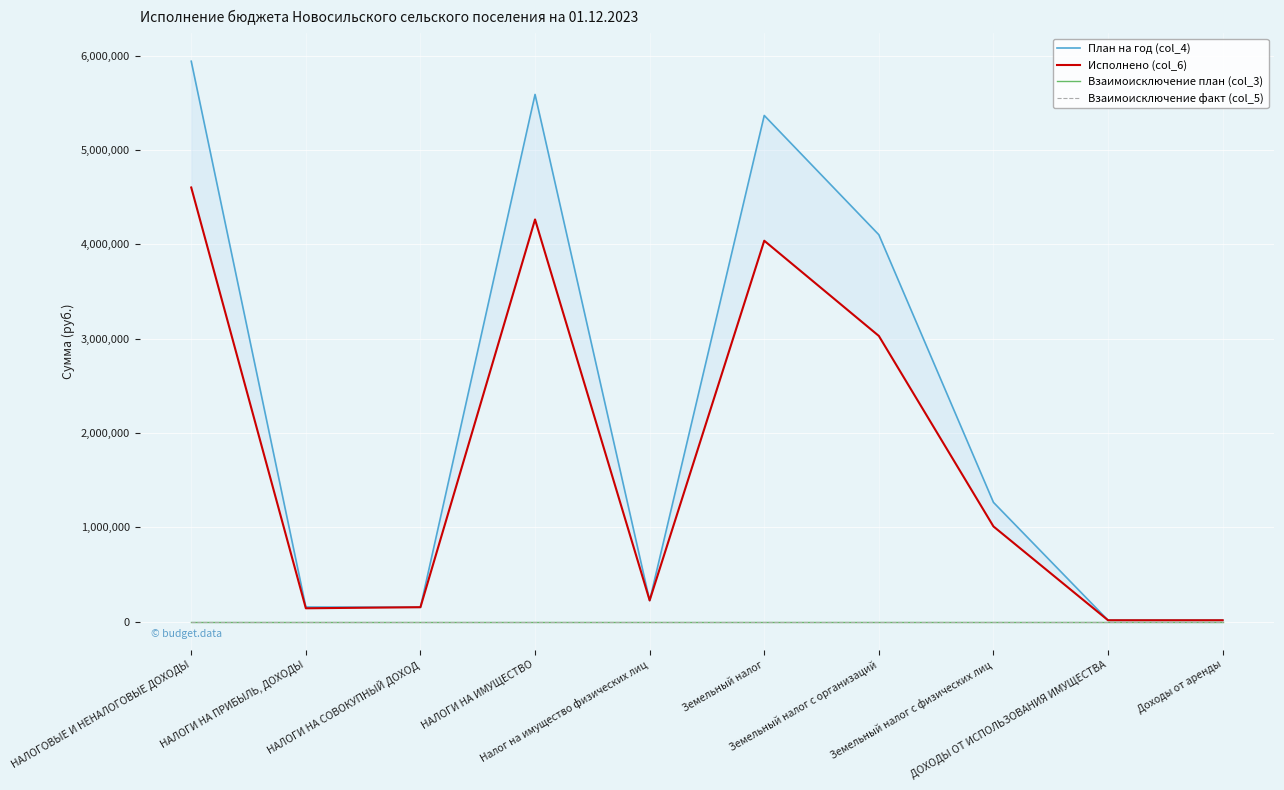

Is this an area chart (filled region under the line)?

No